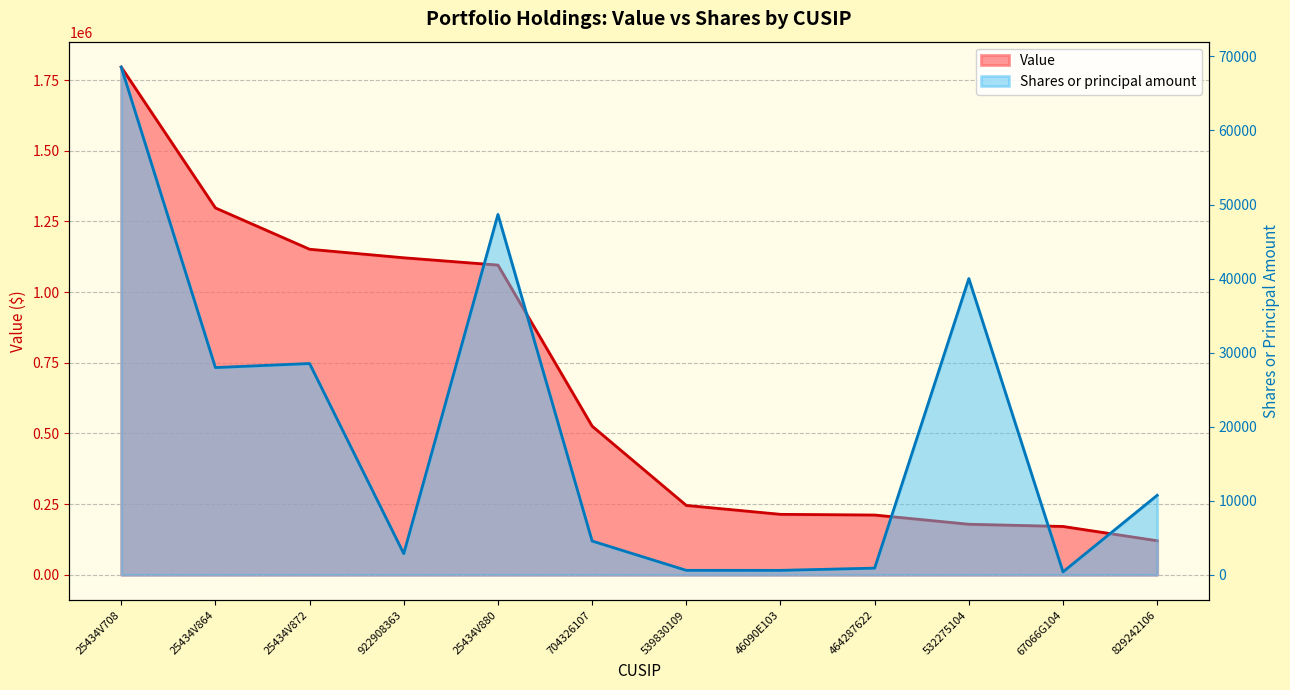

How many values in the Value series are below 525905?

6